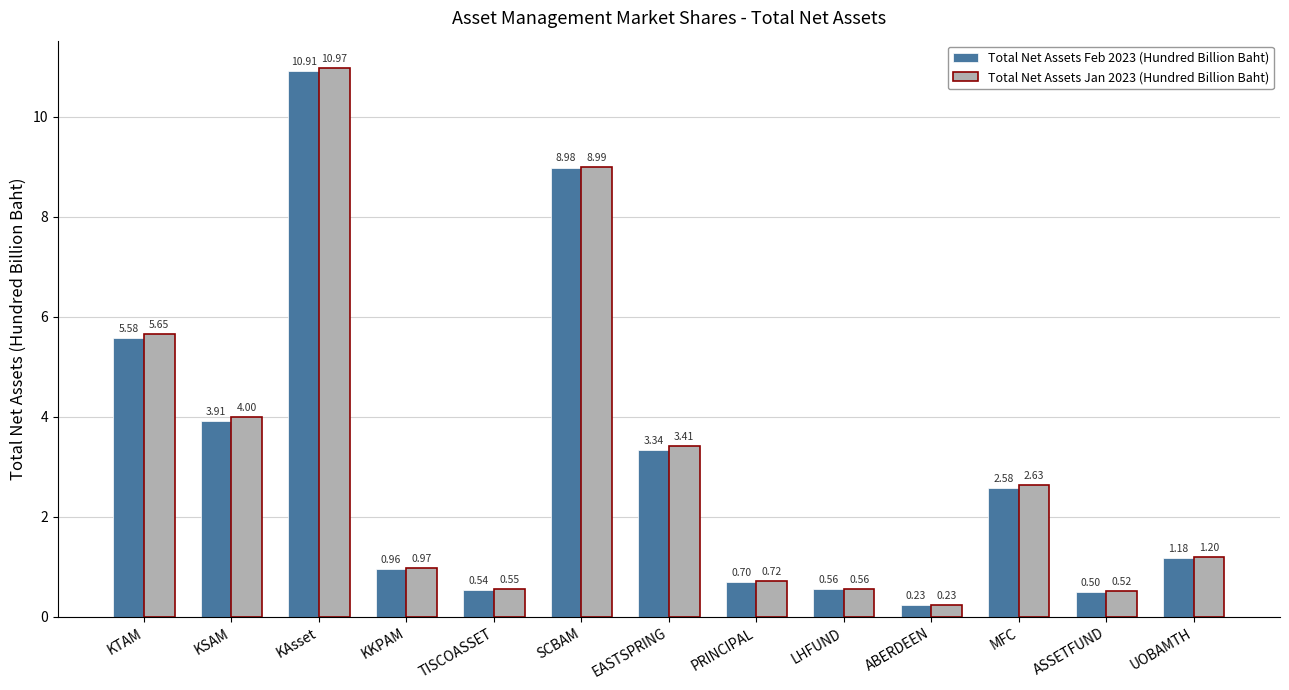

At which label does Total Net Assets Jan 2023 (Hundred Billion Baht) reach its peak?

KAsset